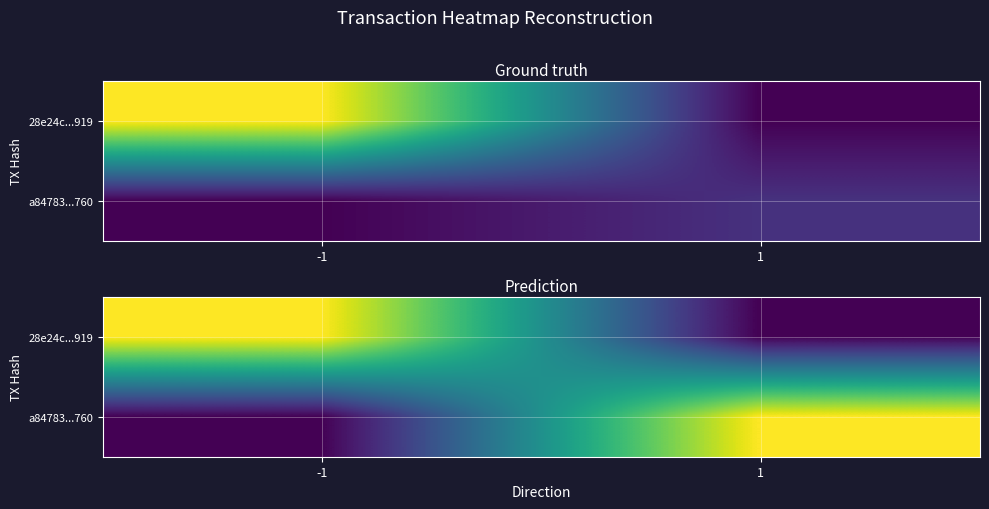

What is the sum of all a84783...760 values?

0.7